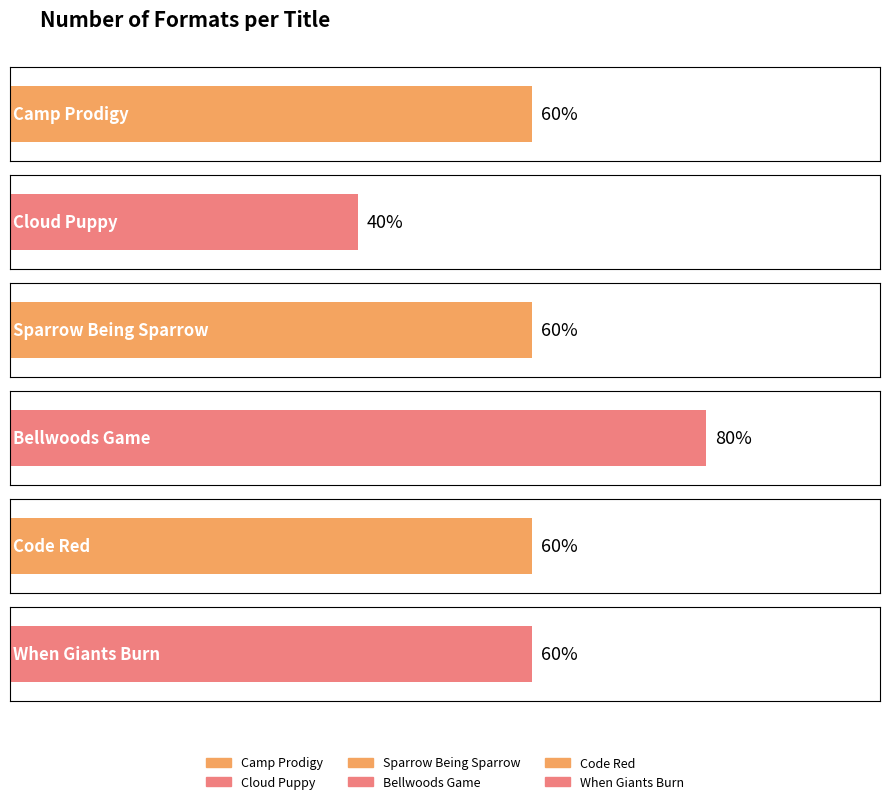

What is the sum of the values at Cloud Puppy and When Giants Burn?

5